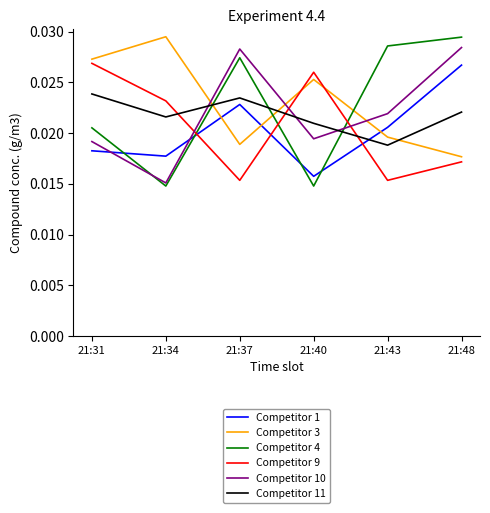

How many series are shown in this chart?

6